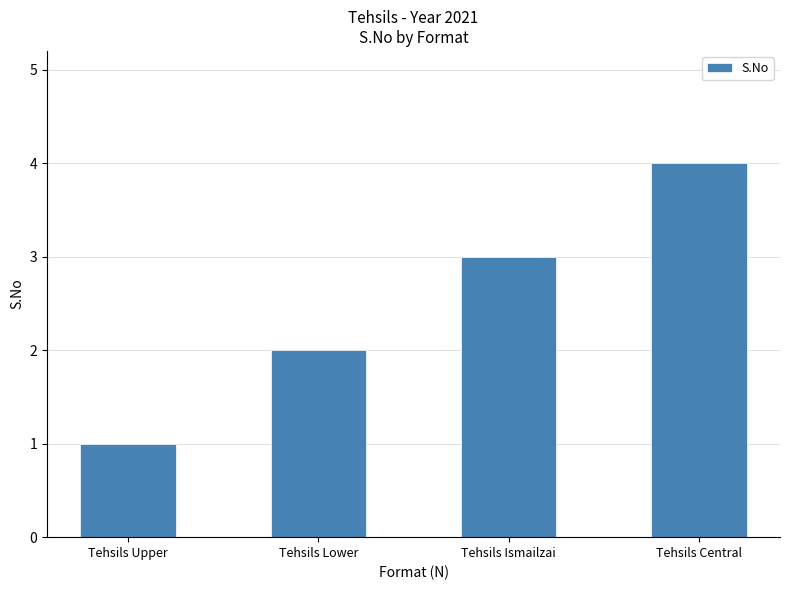

Which has a higher value, Tehsils Central or Tehsils Lower?

Tehsils Central